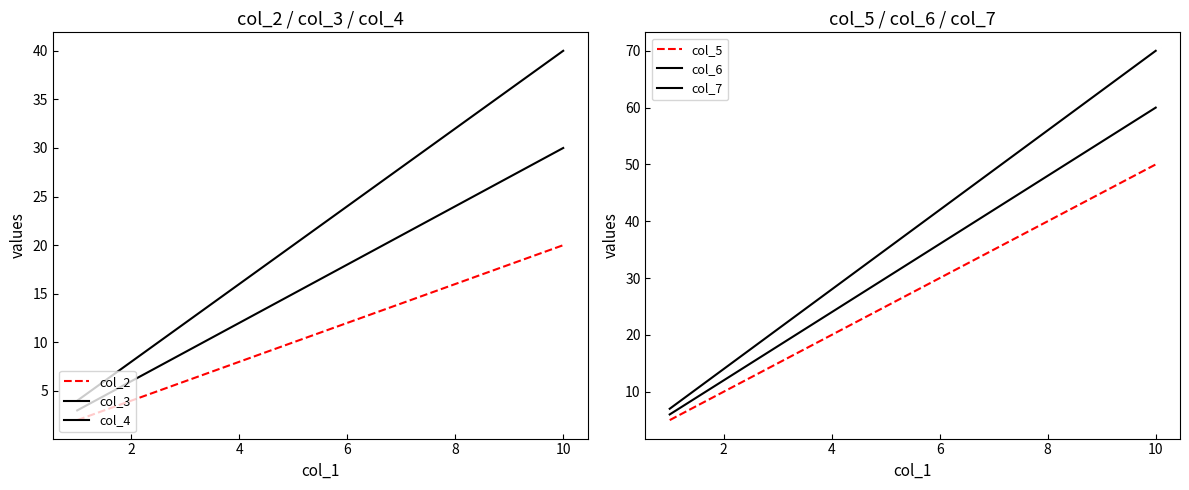

At how many categories does at least one series exceed 22?

7